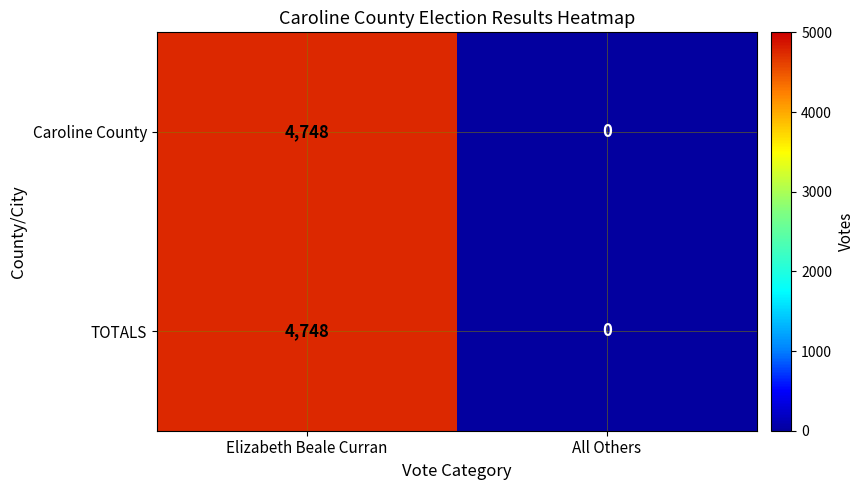

How many distinct data groups are displayed?

2